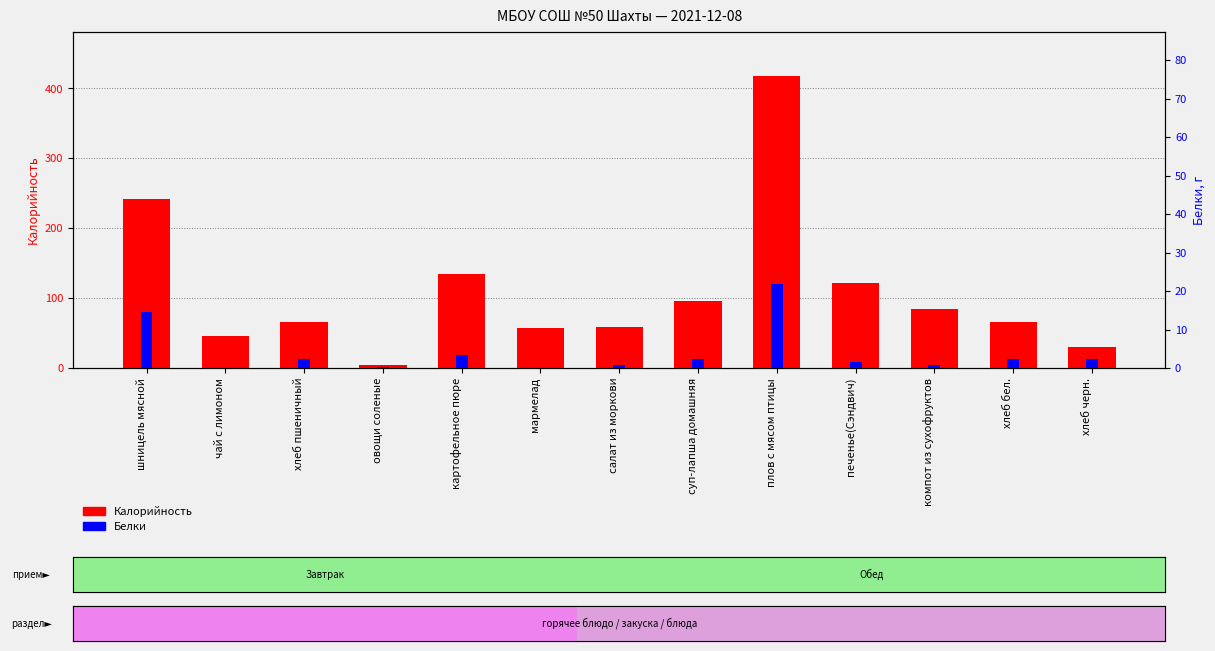

True or false: Белки has a value of 2.3 at хлеб черн..

True